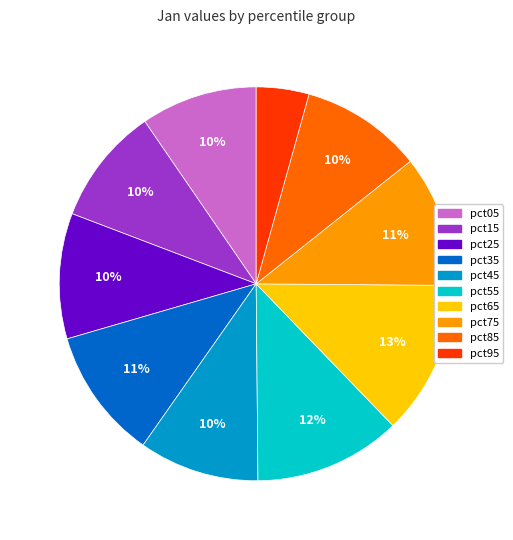

To the nearest percent, what portion does pct35 represent?

11%